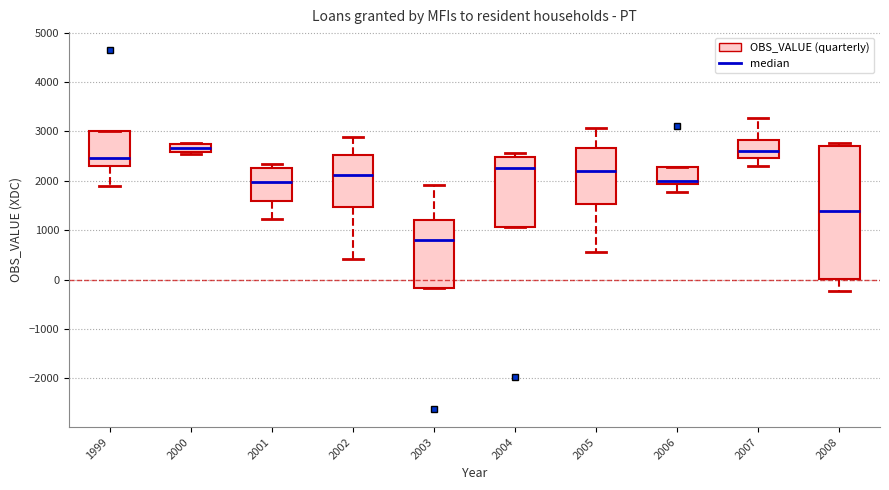

Reading left to right, read every box against the y-axis: the position of its median line, the range the box covers, and the ends of its whiskers. The values are not printed on the chart, so give them approximately, as read against the axis.

1999: median 2500, box 2300 to 3000, whiskers 1900 to 3000
2000: median 2700, box 2600 to 2800, whiskers 2500 to 2800
2001: median 2000, box 1600 to 2300, whiskers 1200 to 2300 (just above the box's upper edge)
2002: median 2100, box 1500 to 2500, whiskers 400 to 2900
2003: median 800, box -200 to 1200, whiskers -200 to 1900
2004: median 2300, box 1100 to 2500, whiskers 1100 to 2600
2005: median 2200, box 1500 to 2700, whiskers 600 to 3100
2006: median 2000, box 1900 to 2300, whiskers 1800 to 2300
2007: median 2600, box 2500 to 2800, whiskers 2300 to 3300
2008: median 1400, box 0 to 2700, whiskers -200 to 2800